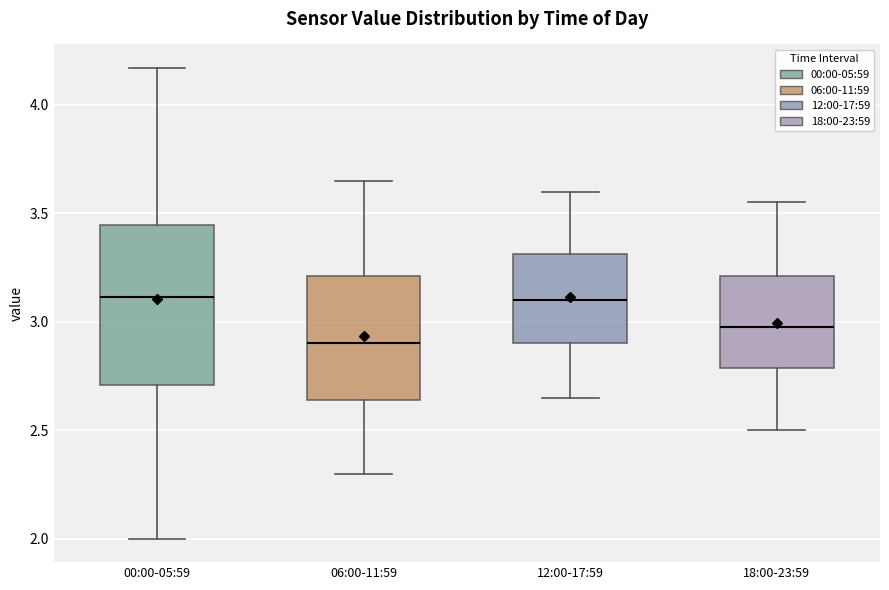

Where does the lower whisker of the box for 06:00-11:59 end on the y-axis? The values are not printed on the chart, so give them approximately, as read against the axis.

2.30